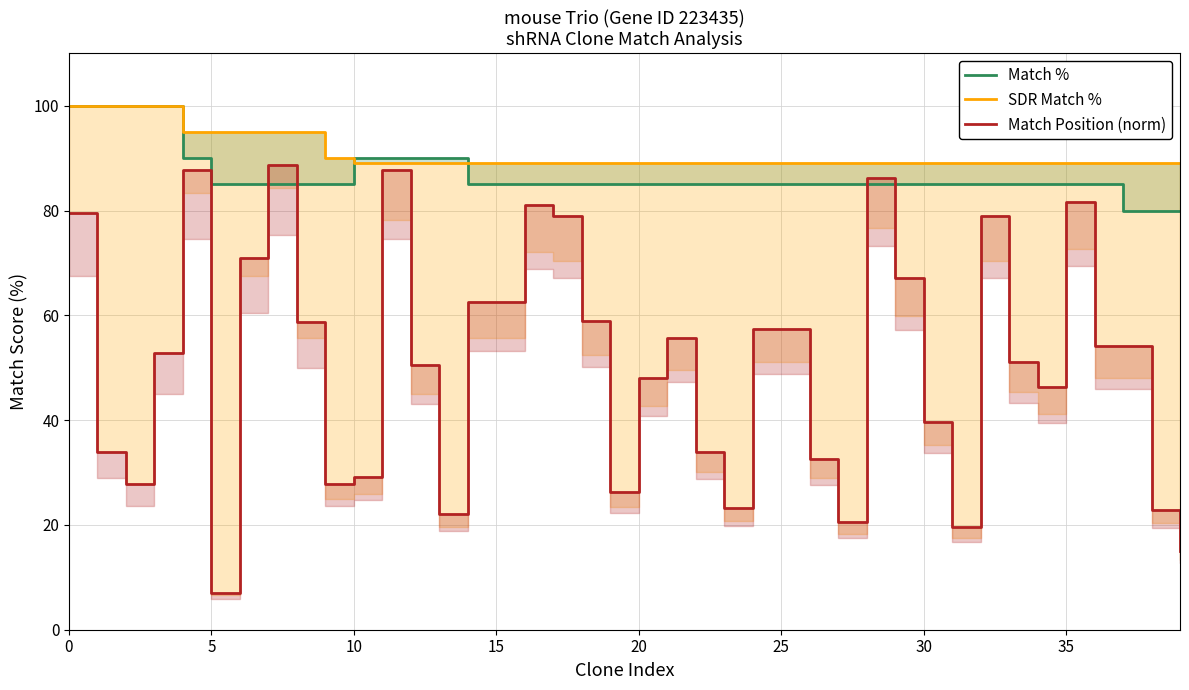

True or false: Match Position (norm) has a value of 73.8 at 12.

False